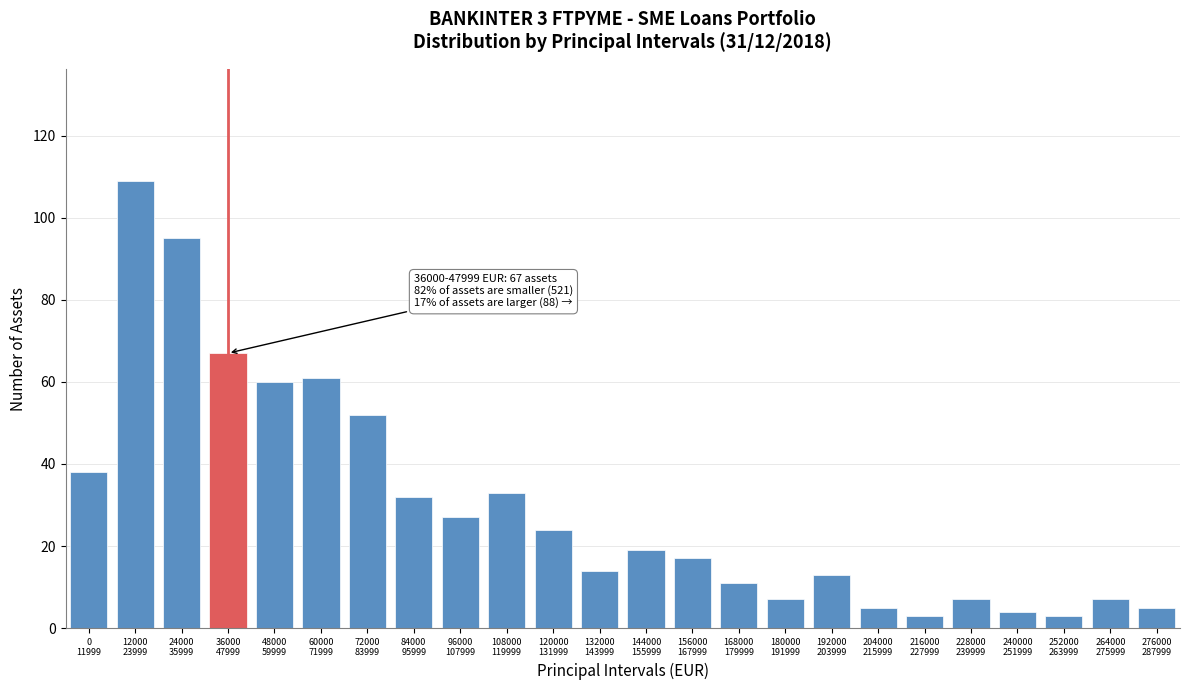

Reading left to right, extract all data points from this chart.

38	109	95	67	60	61	52	32	27	33	24	14	19	17	11	7	13	5	3	7	4	3	7	5